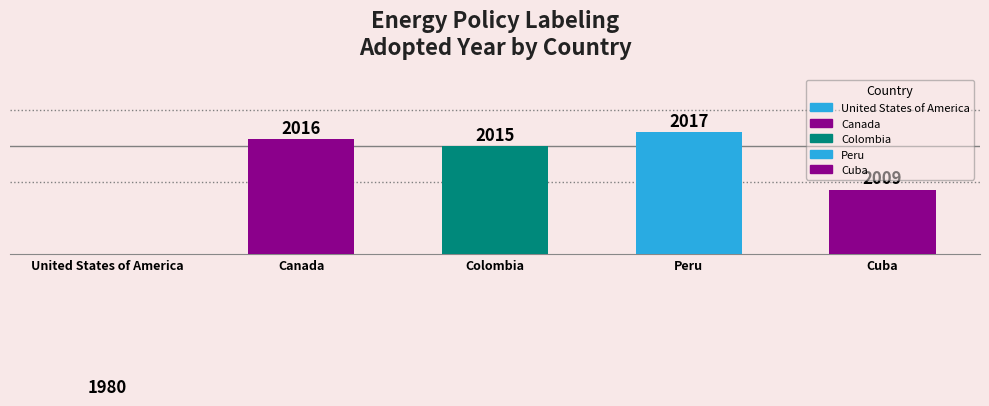

What is the label of the 2nd bar from the right?

Peru